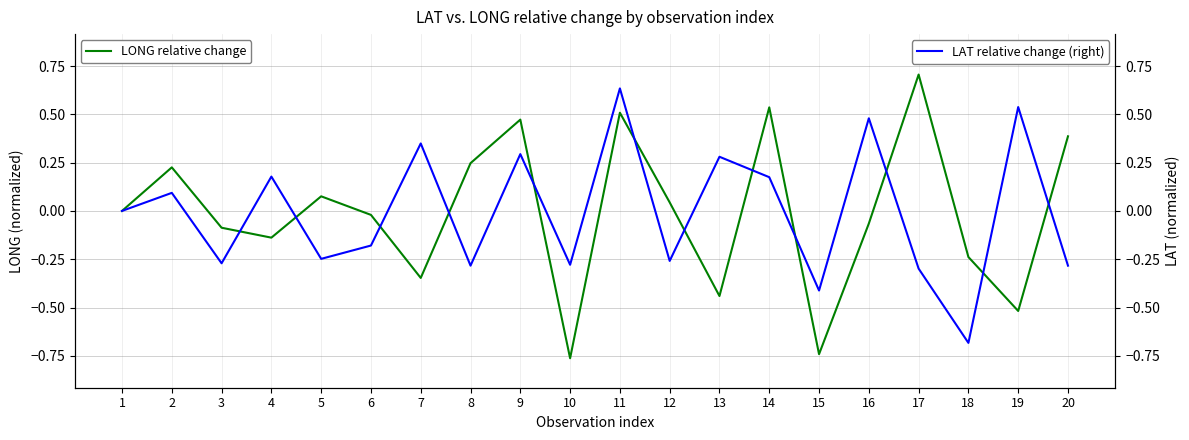

Which has a higher value, 2 or 20?

20